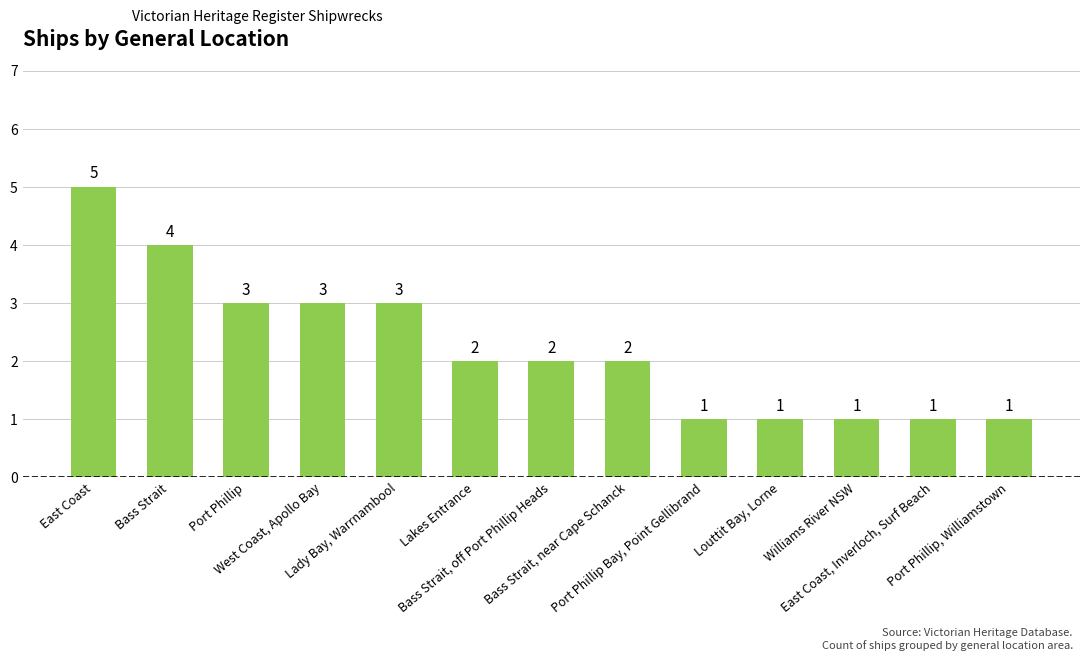

What is the maximum value shown in the chart?

5